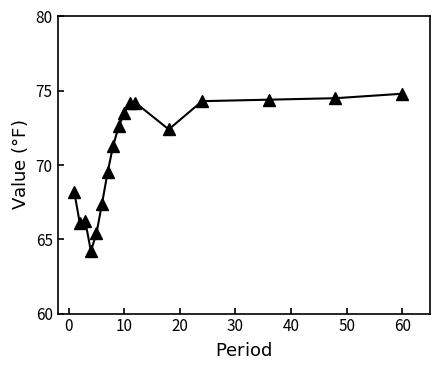

What is the value of the 2nd point from the left?

66.1